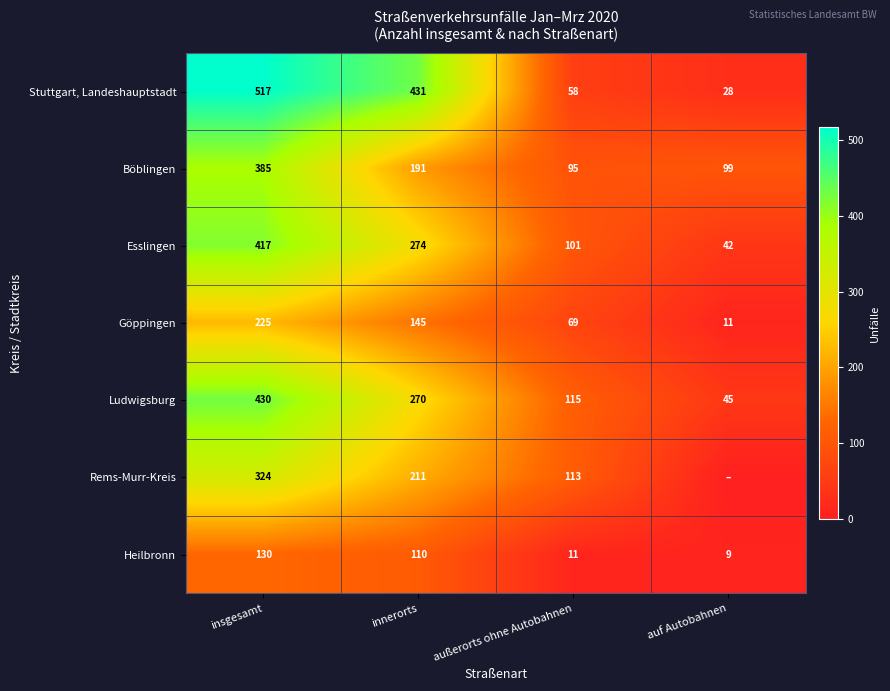

What is the difference between the maximum and minimum values in the Ludwigsburg series?

385